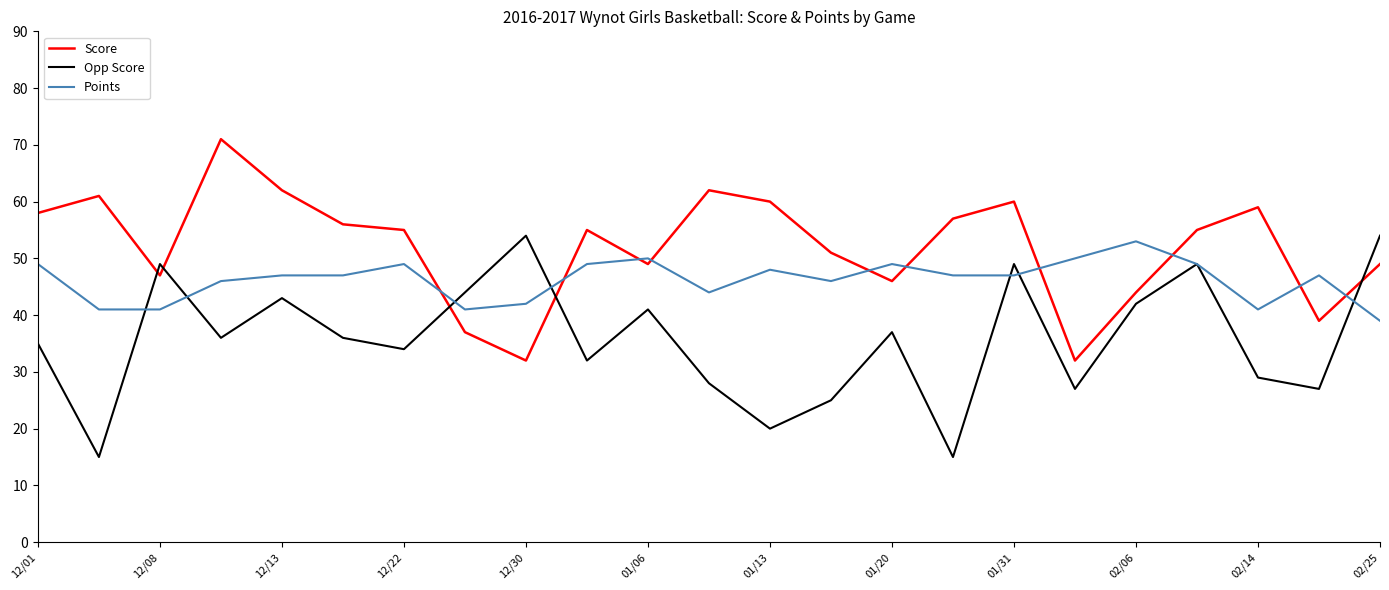

Which series ends up on top after the final intersection of Points and Score?

Score